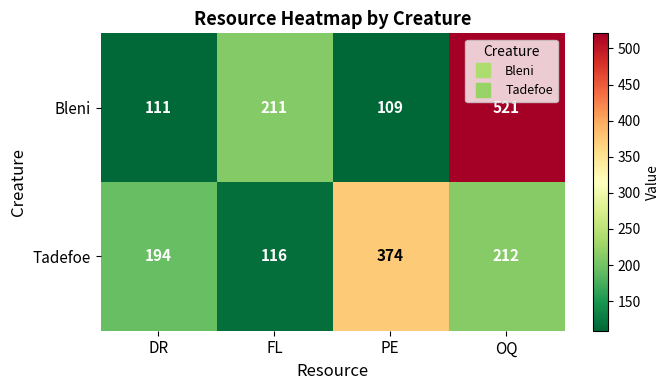

Which category has the highest value across all series?

OQ